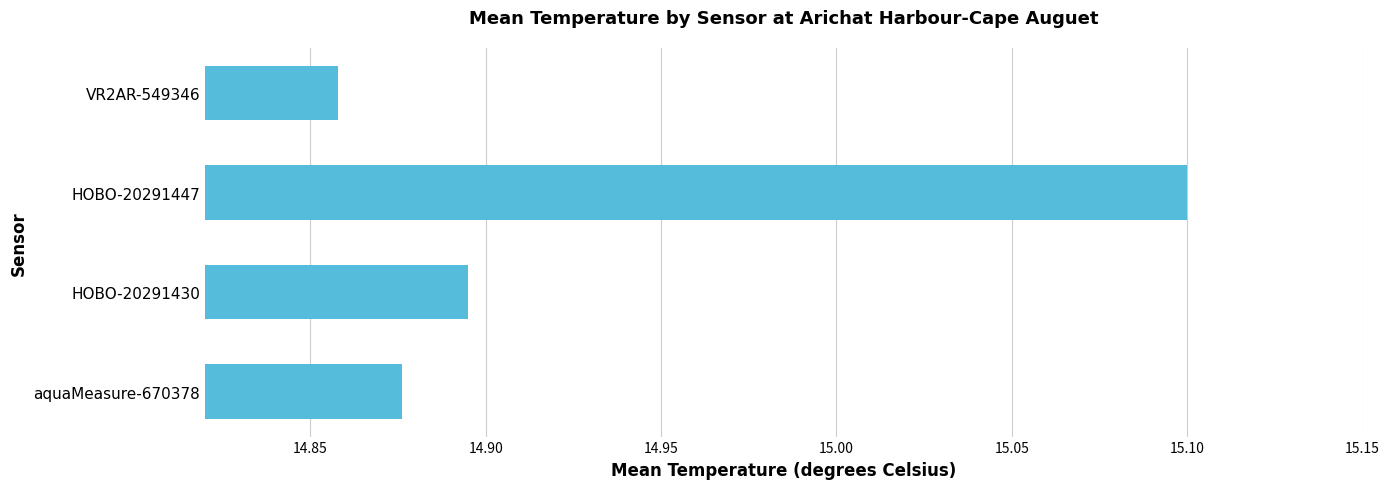

The value at HOBO-20291447 is 8.7. True or false?

False